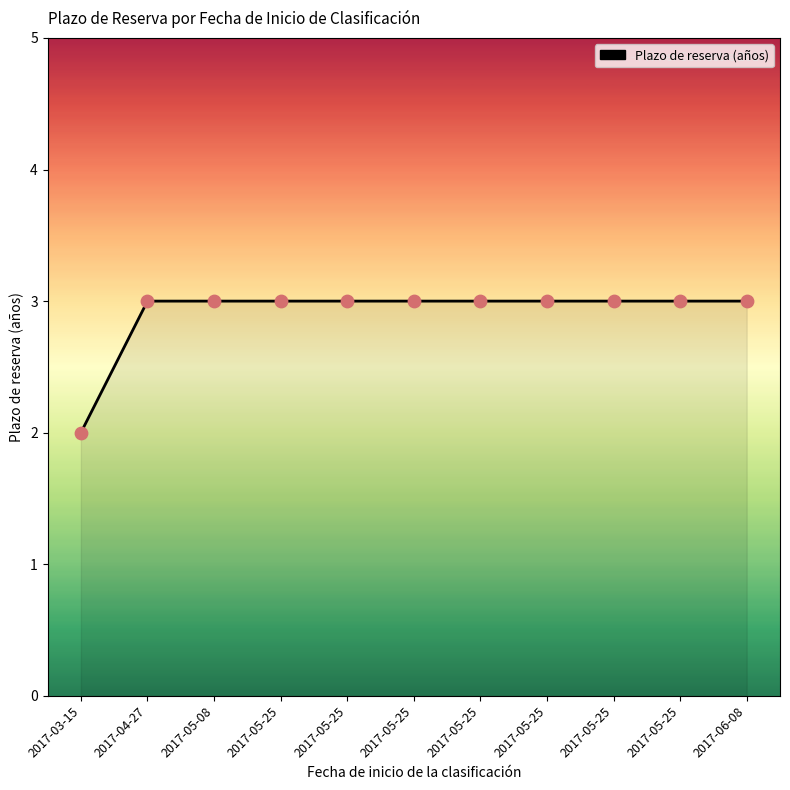

Is this an area chart (filled region under the line)?

Yes